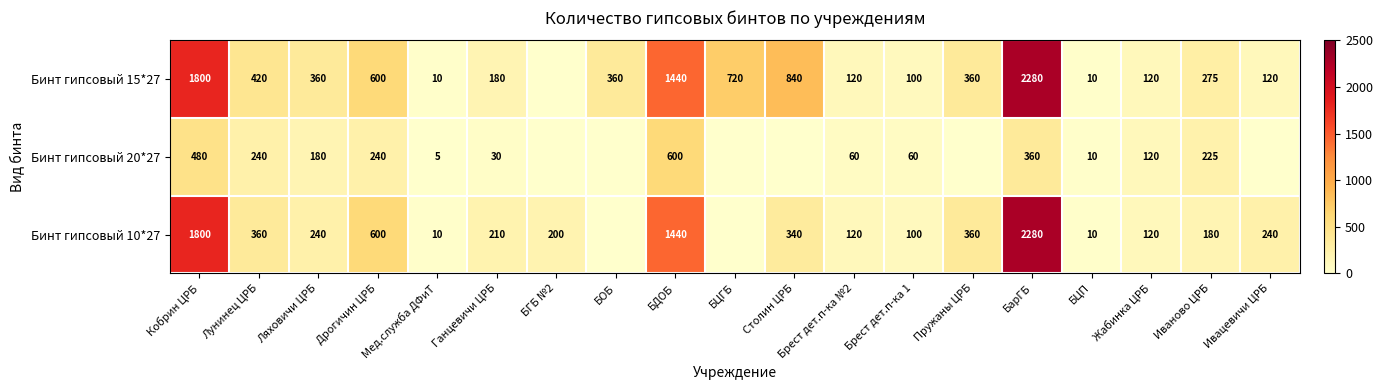

What is the difference between the highest and lowest values at БарГБ?

1920